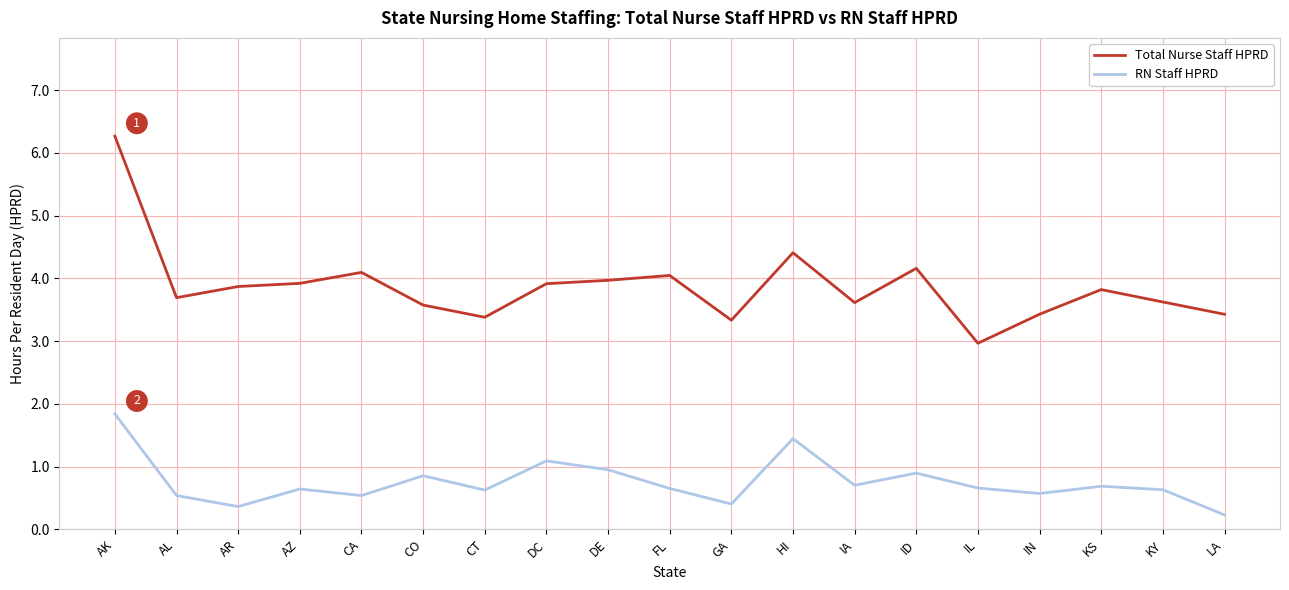

What are all the series names shown in the legend?

Total Nurse Staff HPRD, RN Staff HPRD